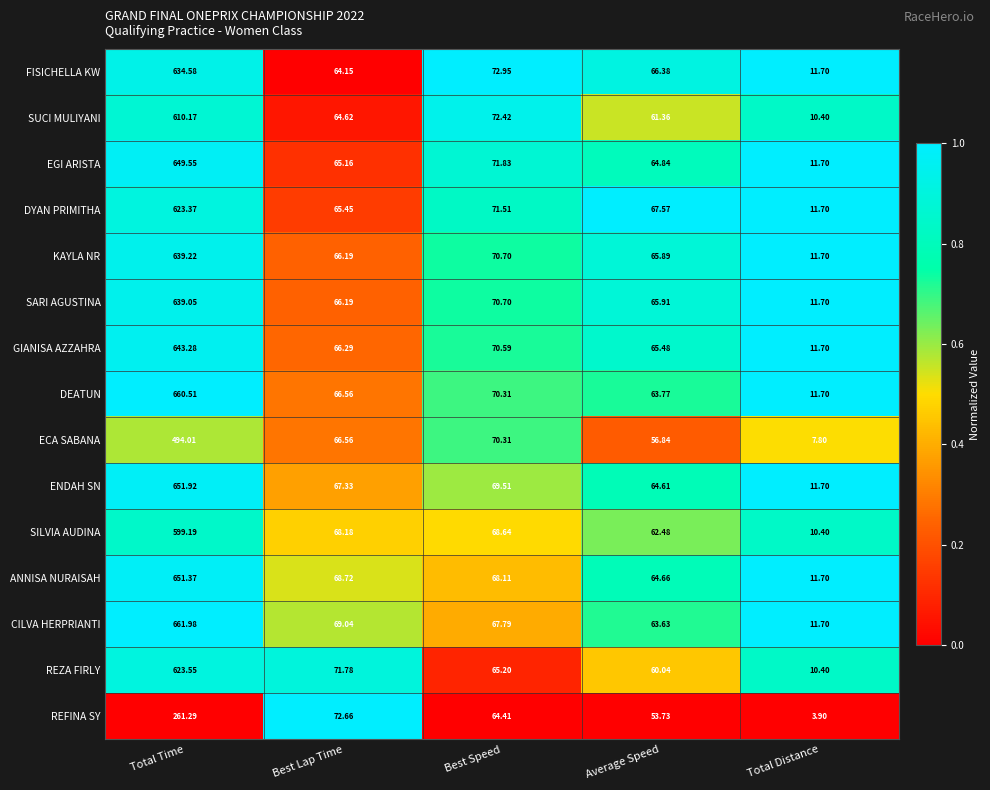

At which label does FISICHELLA KW reach its minimum?

Total Distance